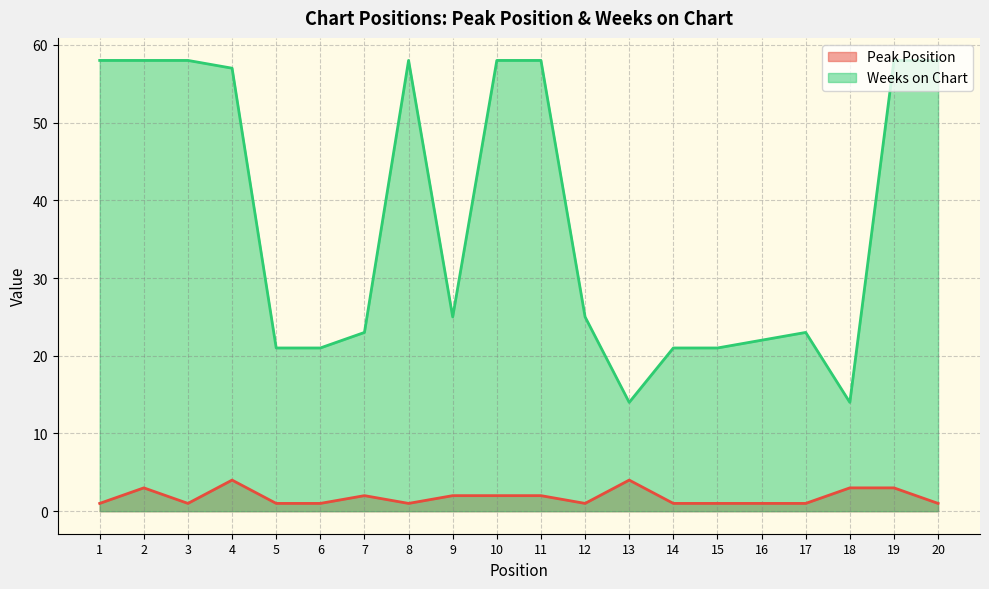

What is the value of the Weeks on Chart point at the 20th from the left?

58